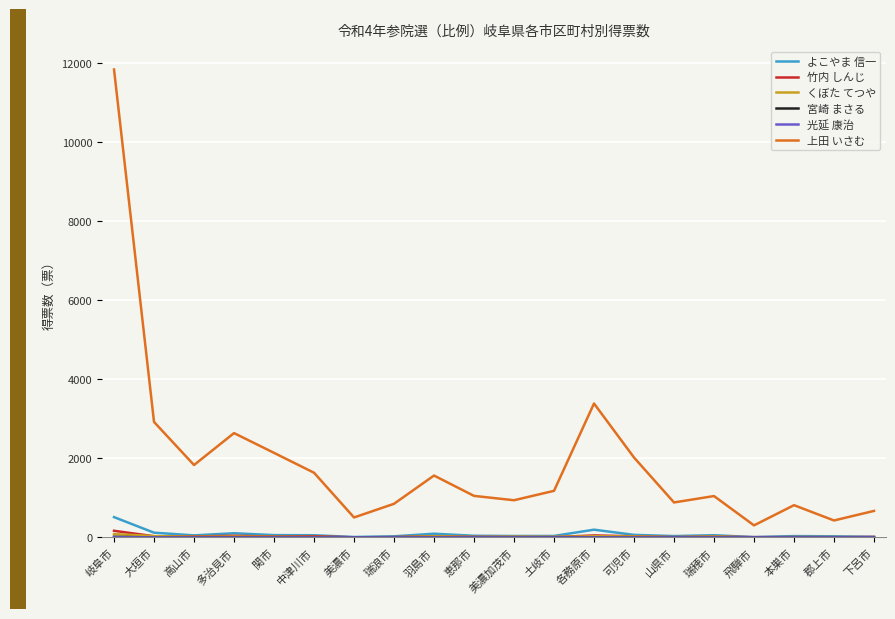

Between 大垣市 and 郡上市, which series saw the biggest shift?

上田 いさむ